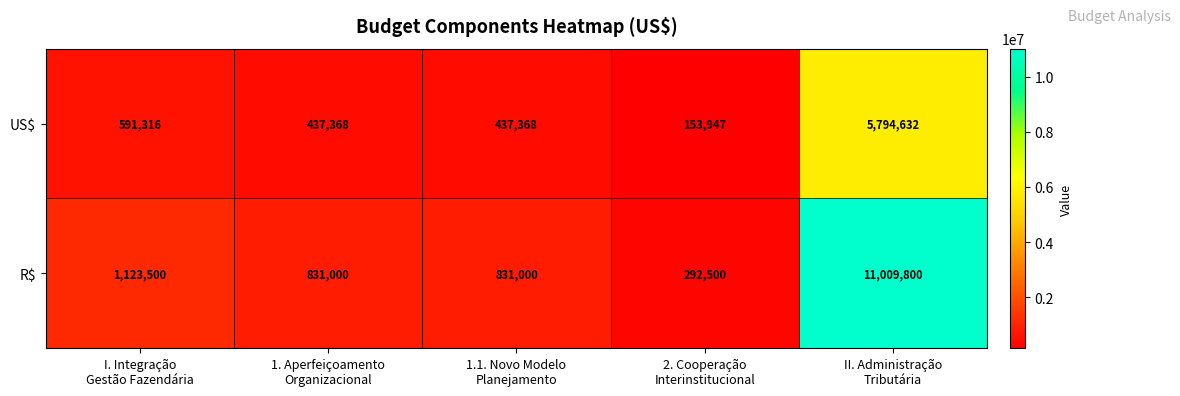

Which series has the widest spread of values?

R$